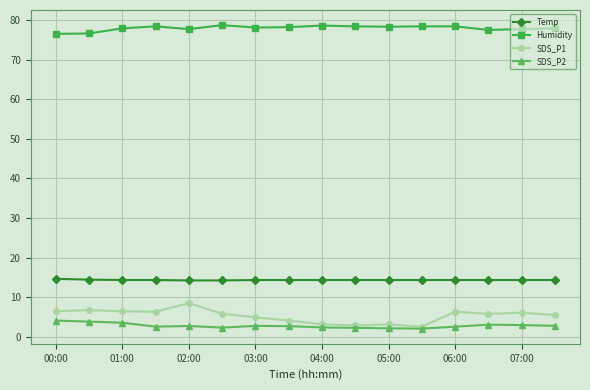

What is the greatest value displayed?

78.8